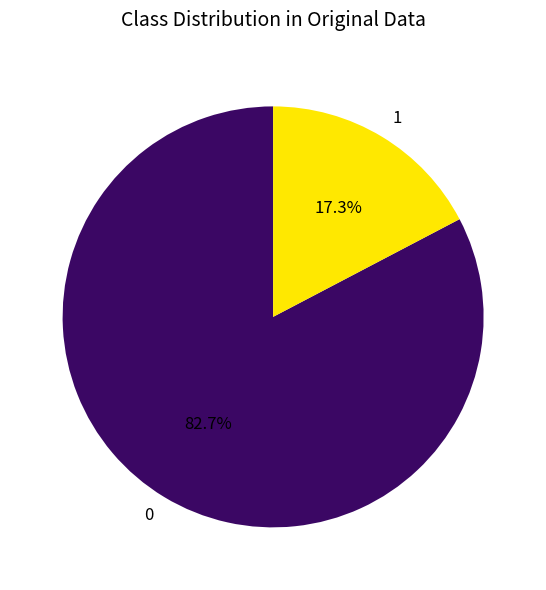

Combined, do 1 and 0 account for over 50%?

Yes